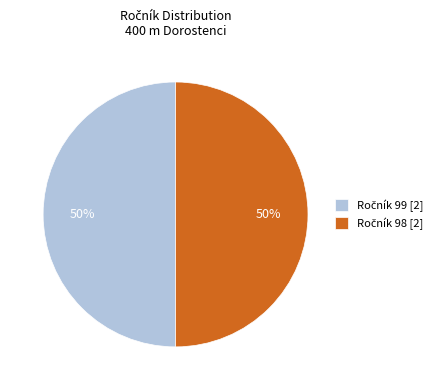

To the nearest percent, what is the average slice percentage?

50%